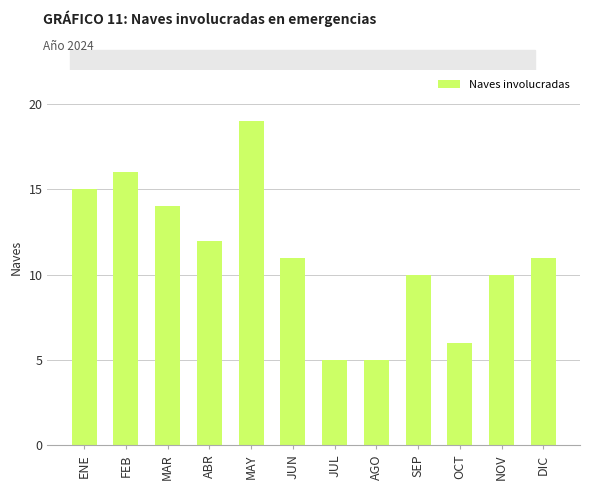

At which label does the data first exceed 11?

ENE